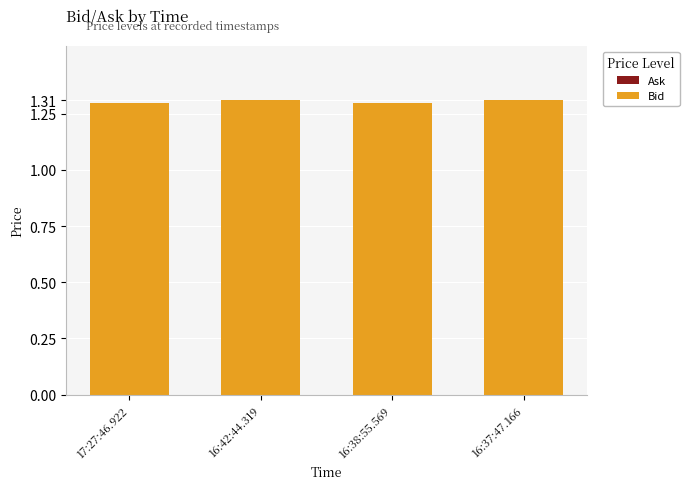

True or false: the data shows 1.3 at 16:38:55.569.

True